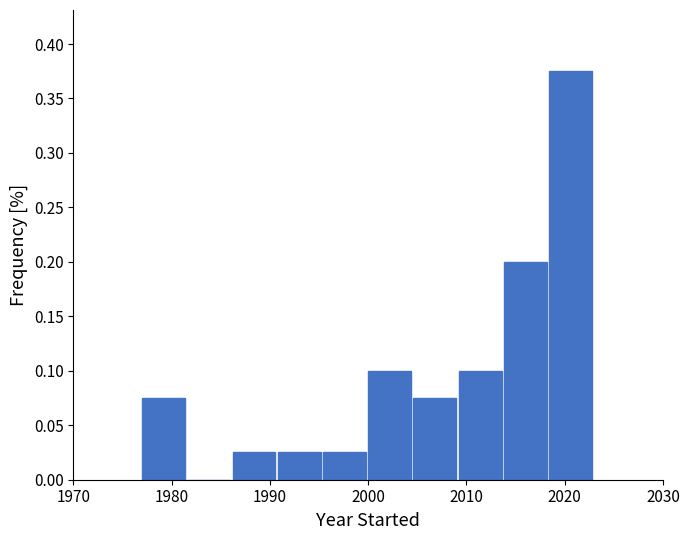

Reading left to right, transcribe this chart: for each bar, give the range it covers on the x-axis and its height. Neither the bar edges nor the heights are printed on the chart, so give them approximately, as read against the axes.

1977.0 to 1981.6: 0.075
1981.6 to 1986.2: 0
1986.2 to 1990.8: 0.025
1990.8 to 1995.4: 0.025
1995.4 to 2000.0: 0.025
2000.0 to 2004.6: 0.100
2004.6 to 2009.2: 0.075
2009.2 to 2013.8: 0.100
2013.8 to 2018.4: 0.200
2018.4 to 2023.0: 0.375